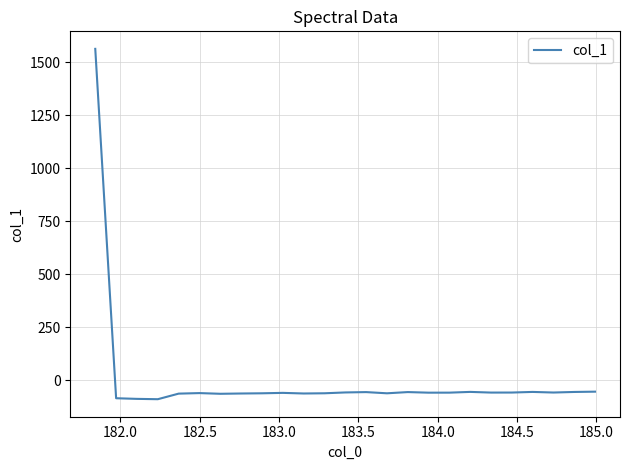

What is the greatest value displayed?

1562.5